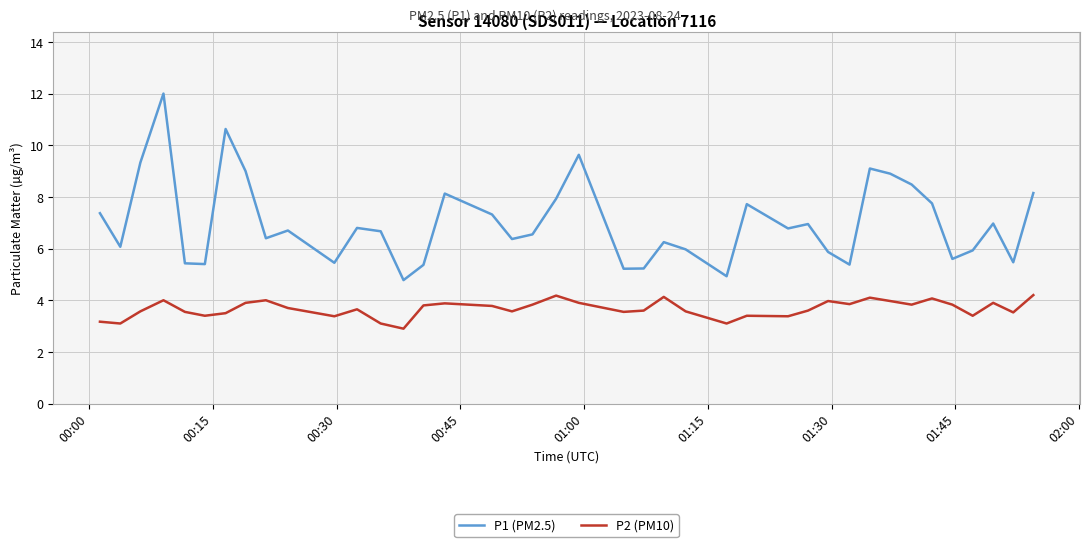

In P2 (PM10), how many points are higher than both neighbors (excluding endpoints)?

11